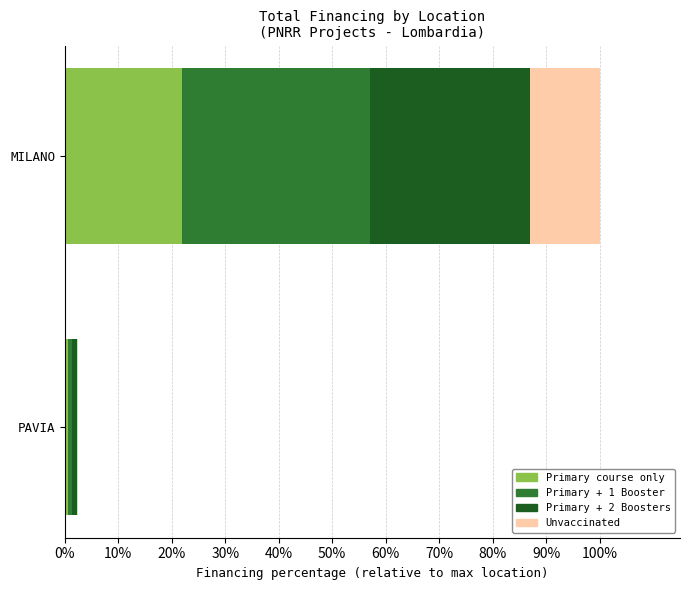

What is the total value across all series at MILANO?

100.0